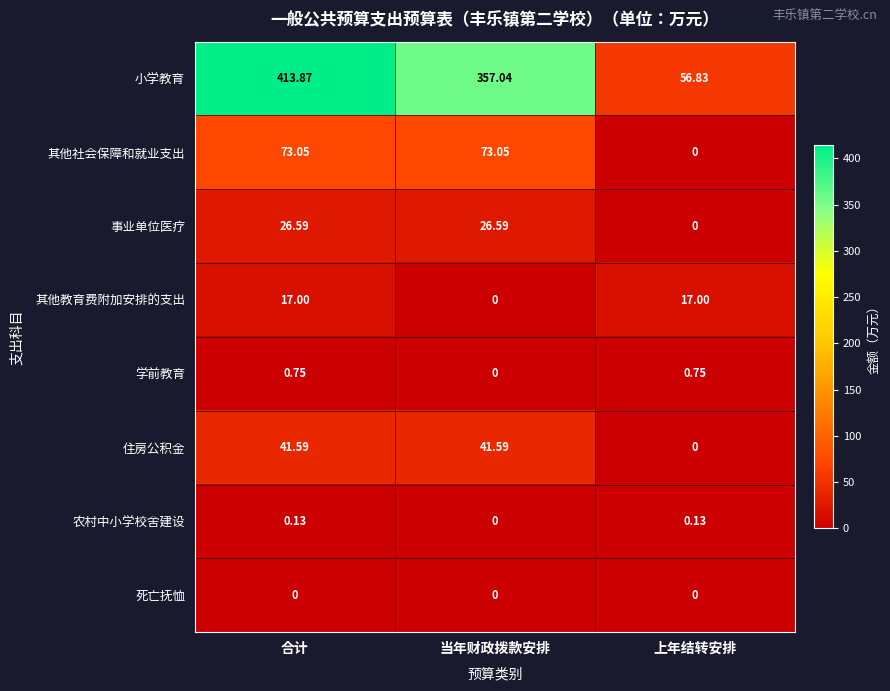

Which series changed the most between 合计 and 当年财政拨款安排?

小学教育